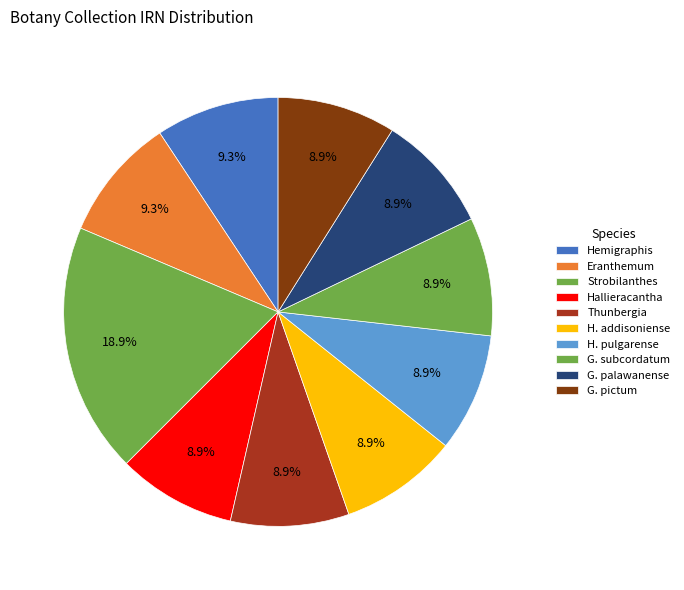

How many slices are in this pie chart?

10